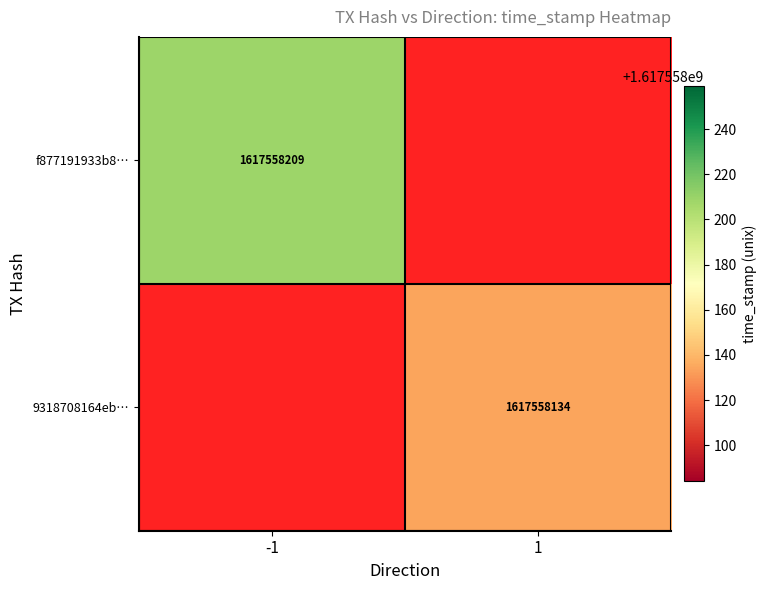

At how many categories does at least one series exceed 1412284610?

2